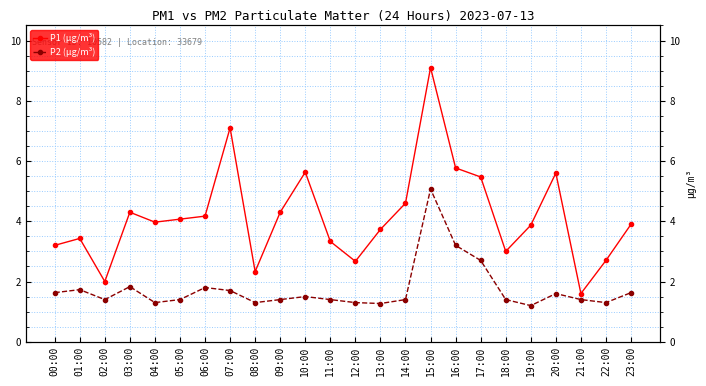

What is the spread (max minus min) of values at 03:00?

2.5